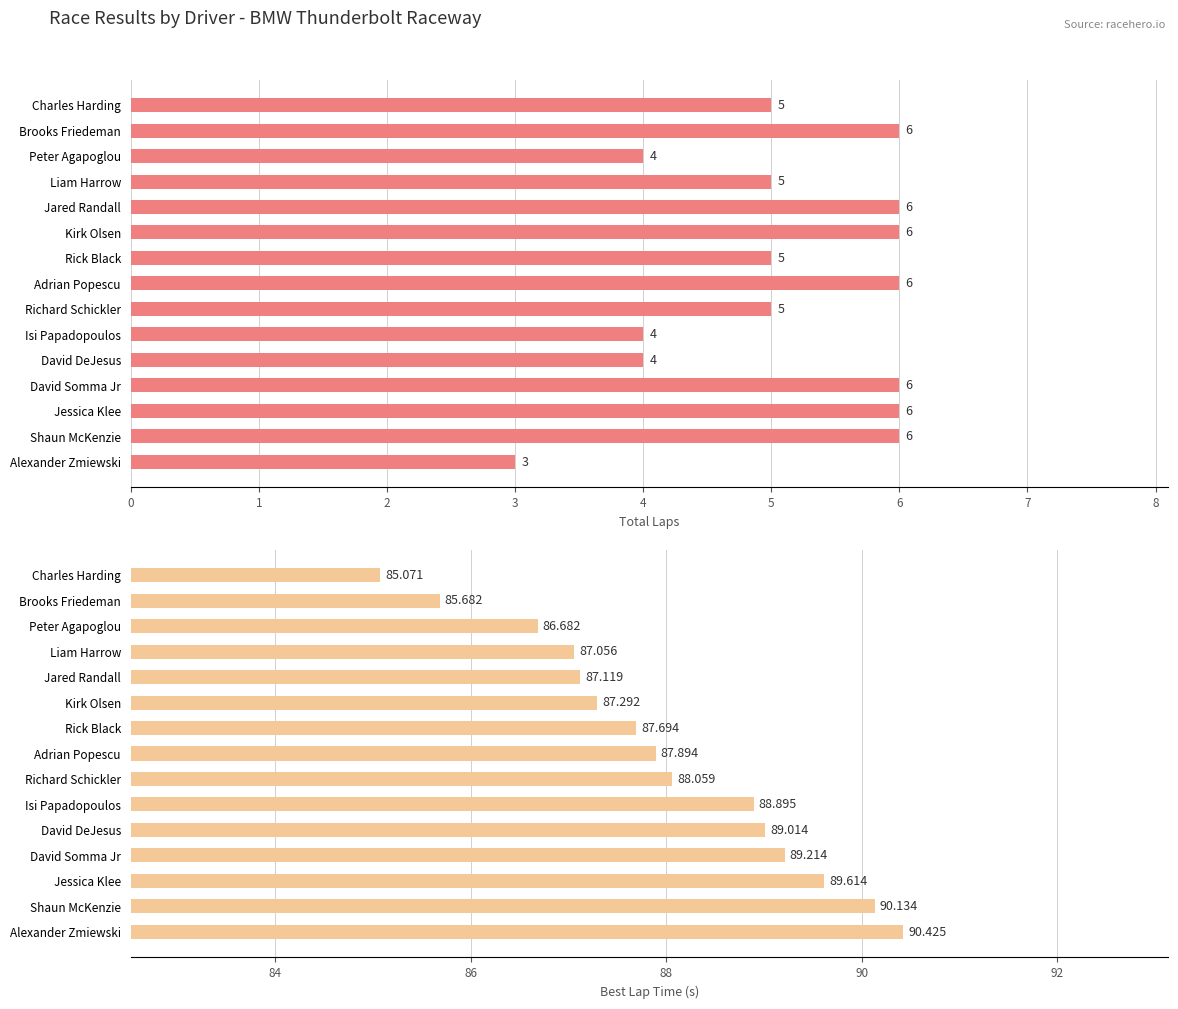

The Best Lap Time (s) series shows 88.9 at Isi Papadopoulos. True or false?

True